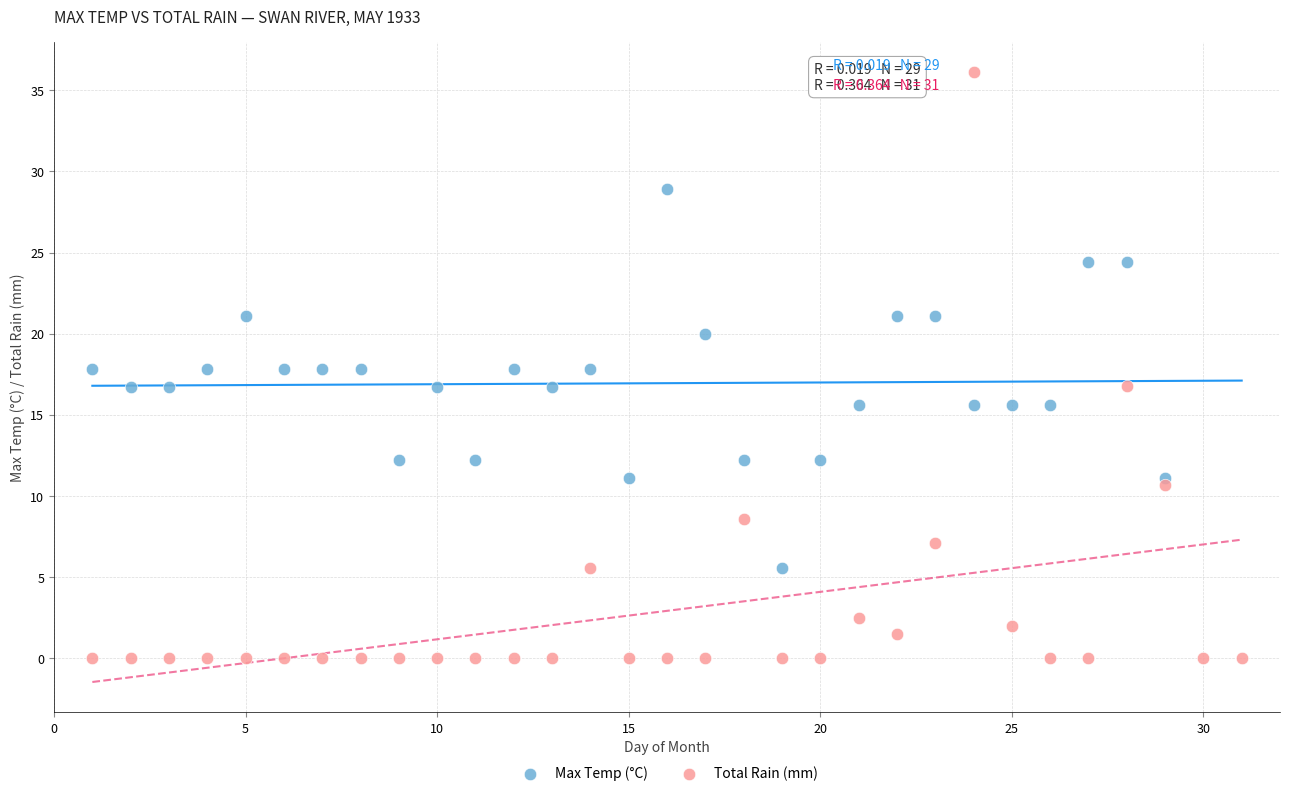

Which series contains the lowest Y value?

Total Rain (mm)